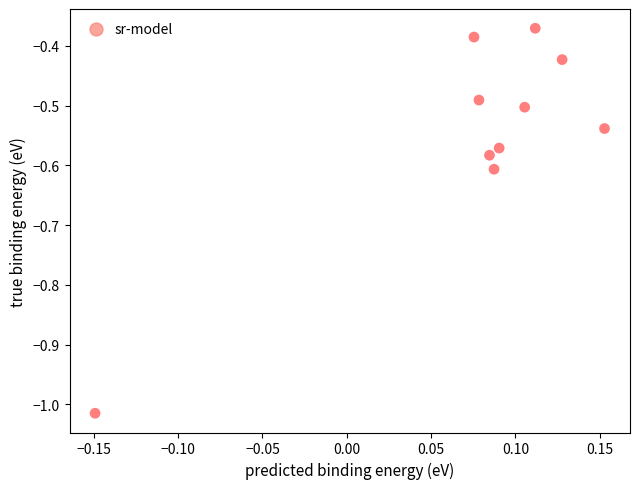

What is the range of X values (max minus min)?

0.3